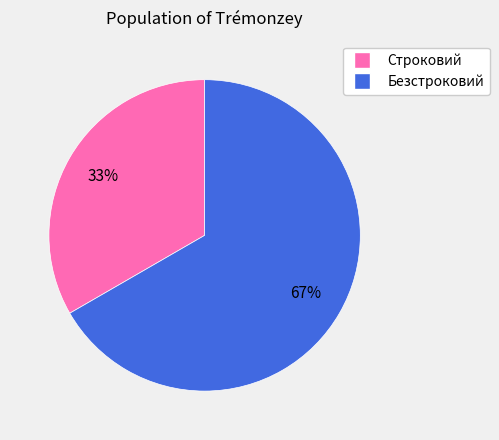

How many slices are in this pie chart?

2